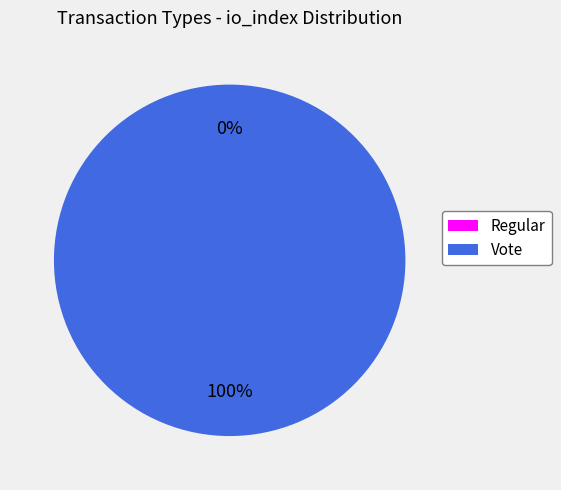

To the nearest percent, what portion does Vote represent?

100%